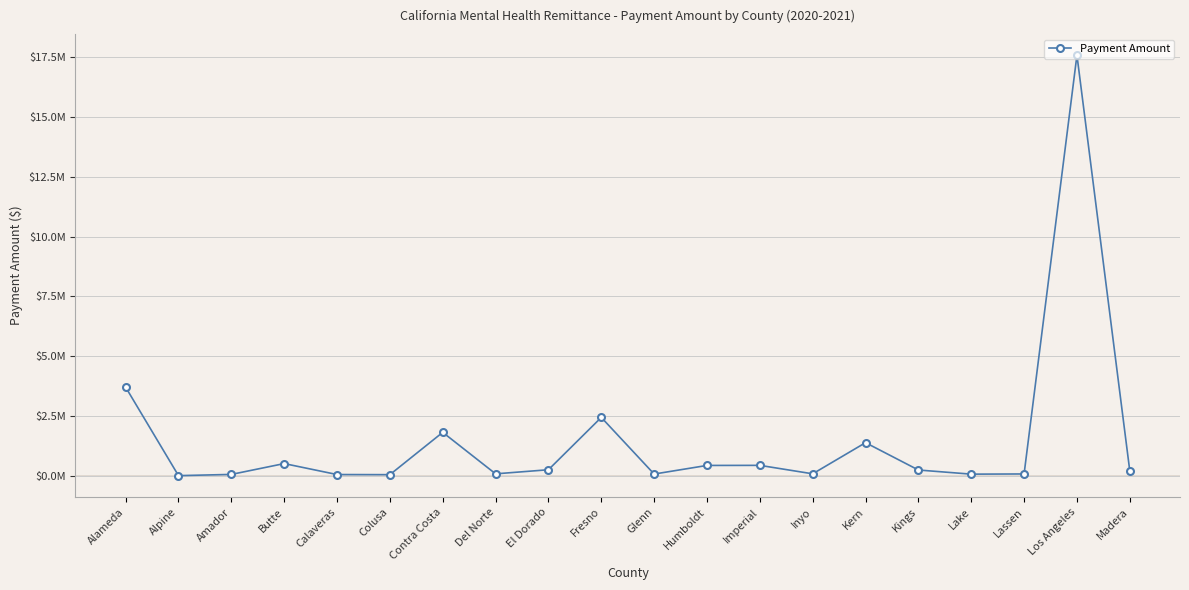

Does the chart have visible grid lines?

Yes